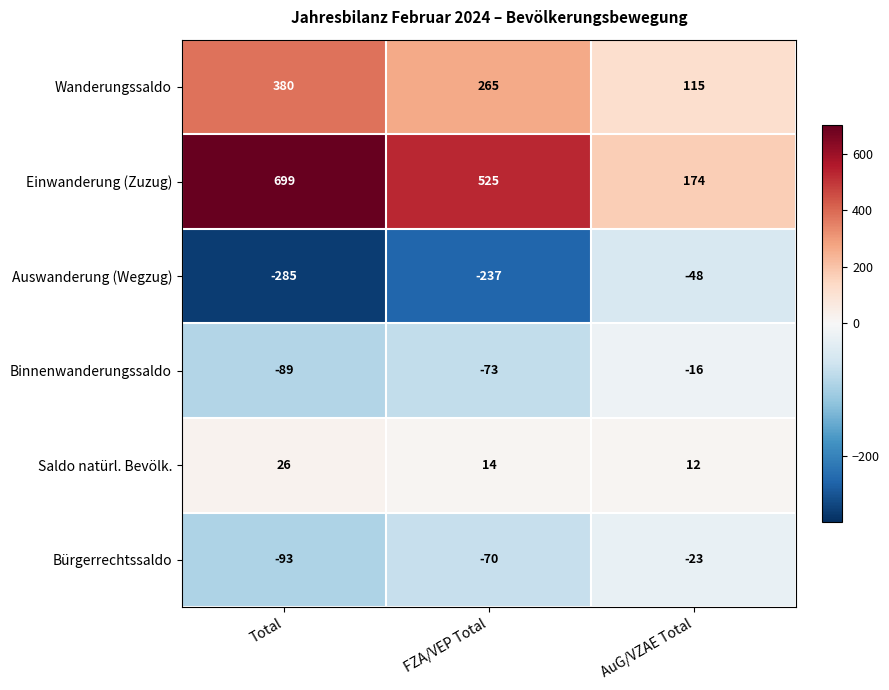

What is the greatest value displayed?

699